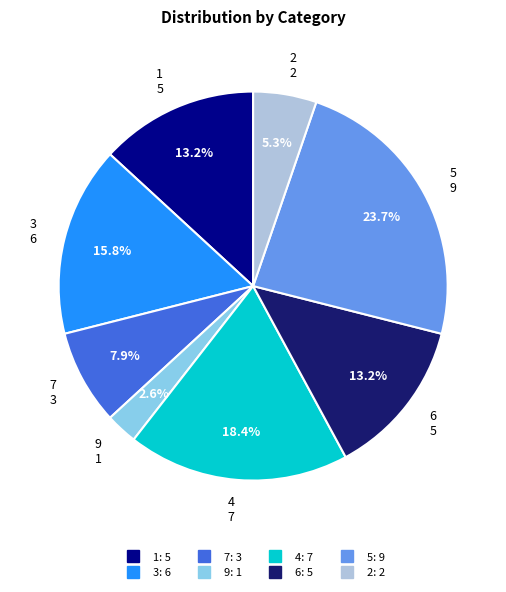

Which slice is the largest?

5